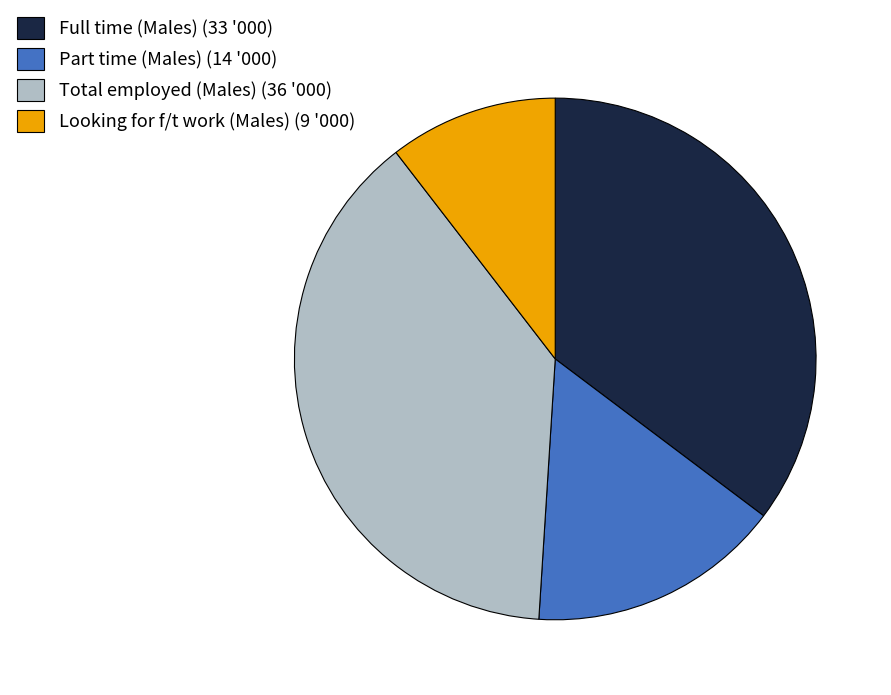

What is the largest slice in the pie chart?

Total employed (Males) (36 '000)